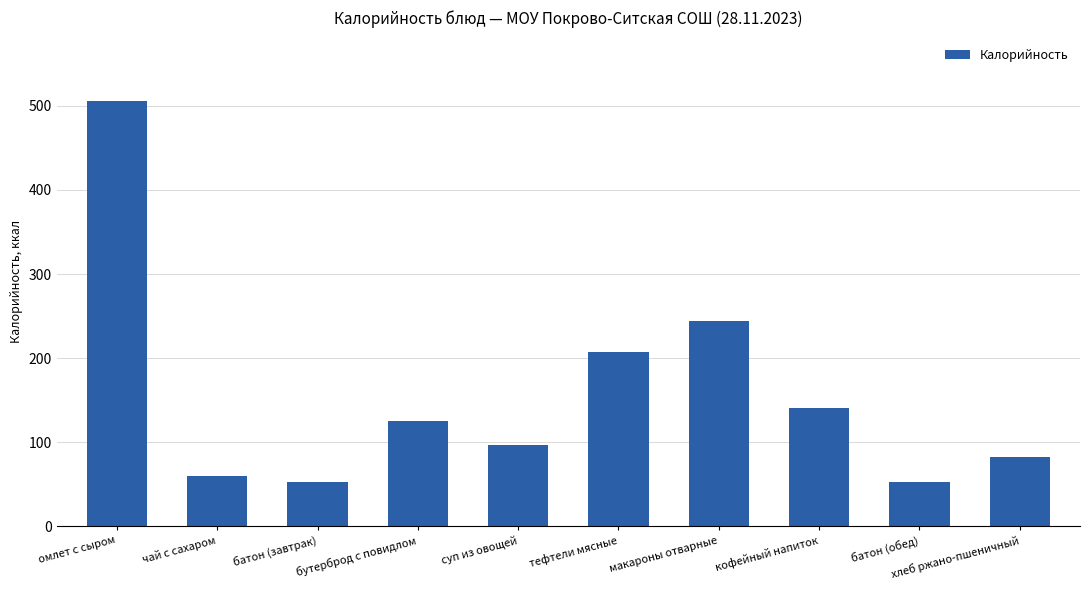

At which label does the data first exceed 125?

омлет с сыром